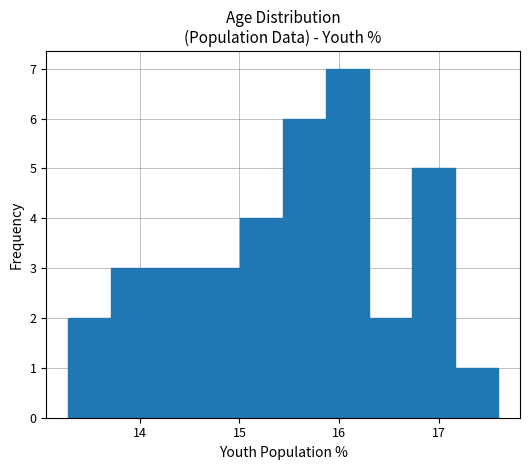

Which range on the x-axis has the tallest bar?

15.9 to 16.3